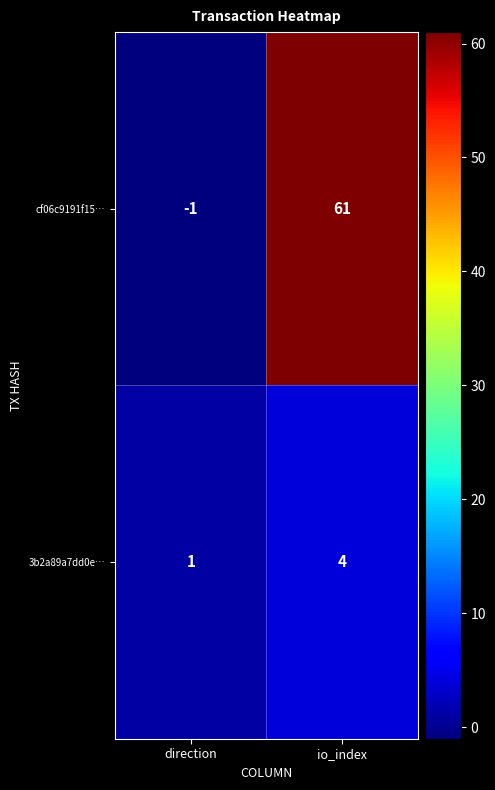

The value of cf06c9191f15… at io_index is 61. True or false?

True